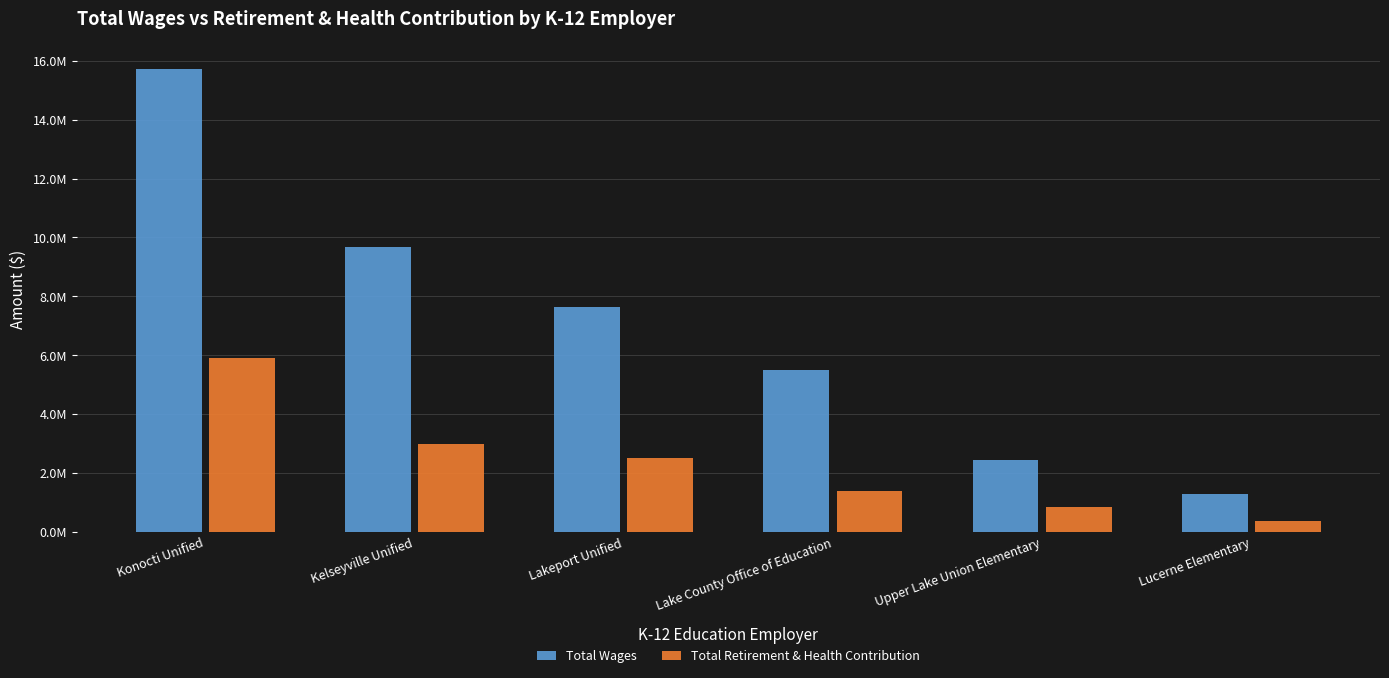

Is the value of Total Wages at Konocti Unified greater than the value of Total Retirement & Health Contribution at Lakeport Unified?

Yes